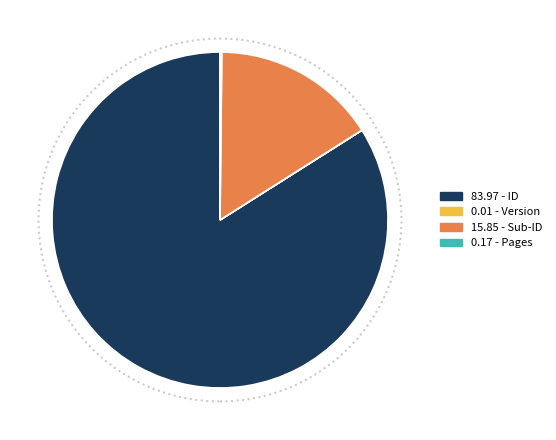

What is the largest slice in the pie chart?

83.97 - ID